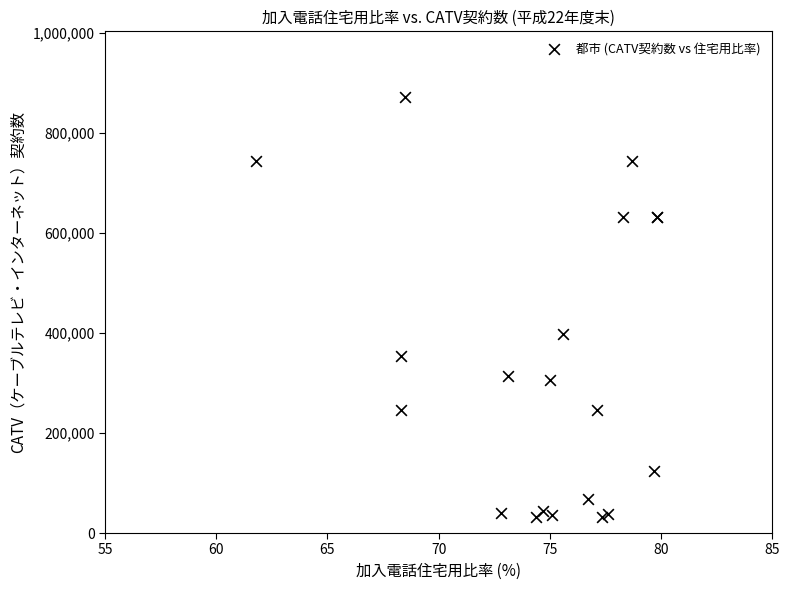

What Y value in the scatter plot is closest to 451570?

397611